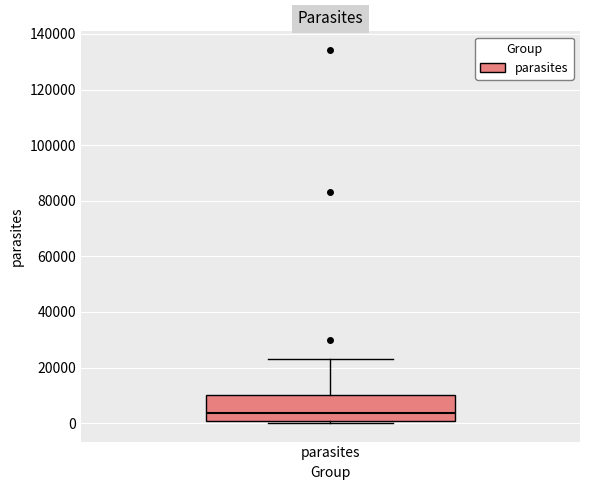

Where does the median line of the box for parasites sit on the y-axis? The values are not printed on the chart, so give them approximately, as read against the axis.

4000